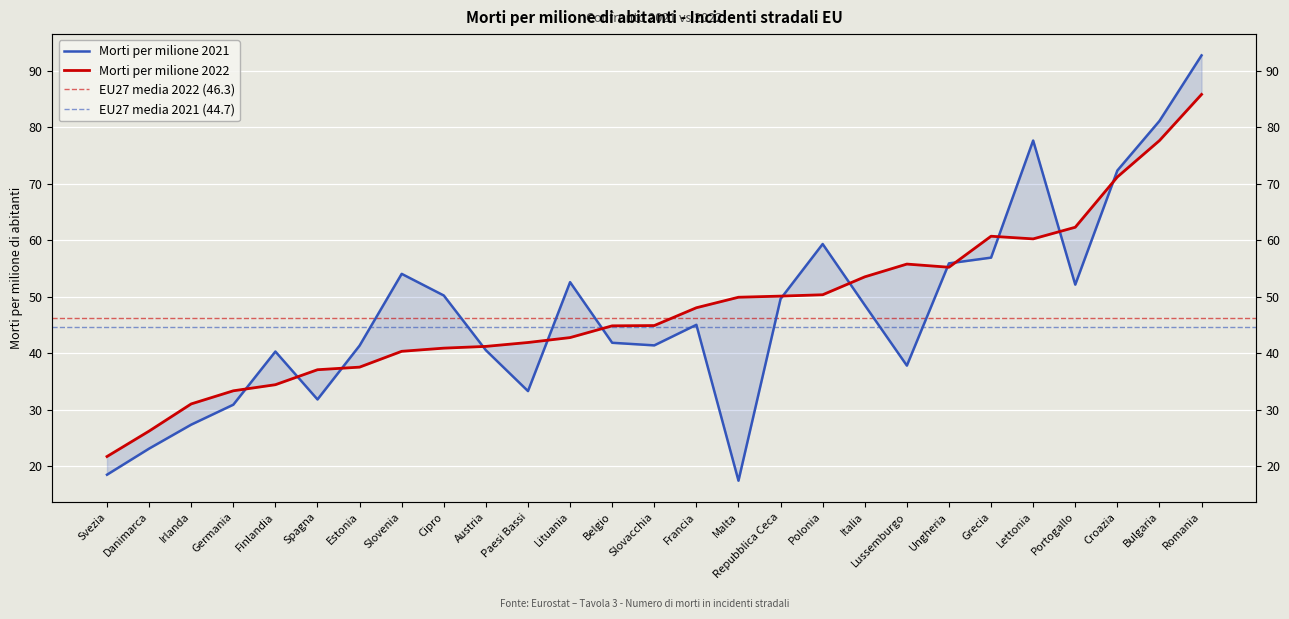

The value of Morti per milione 2022 at Austria is 61.1. True or false?

False